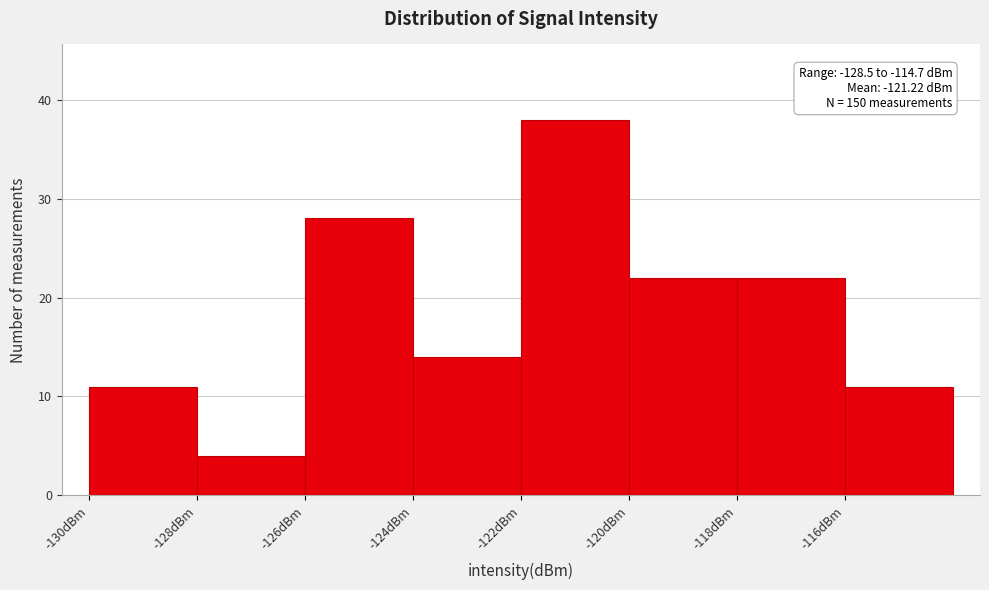

Over which range of the x-axis is the bar tallest?

-122 to -120